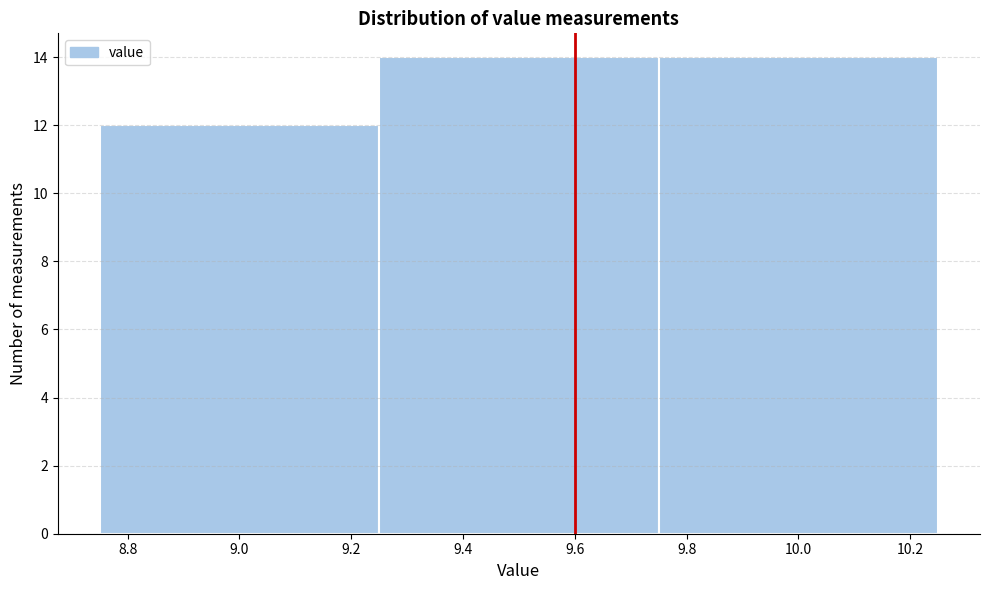

Reading left to right, list every bar in this chart as the range it spans on the x-axis followed by its height. The values are not printed on the chart, so give them approximately, as read against the axis.

8.75 to 9.25: 12
9.25 to 9.75: 14
9.75 to 10.25: 14